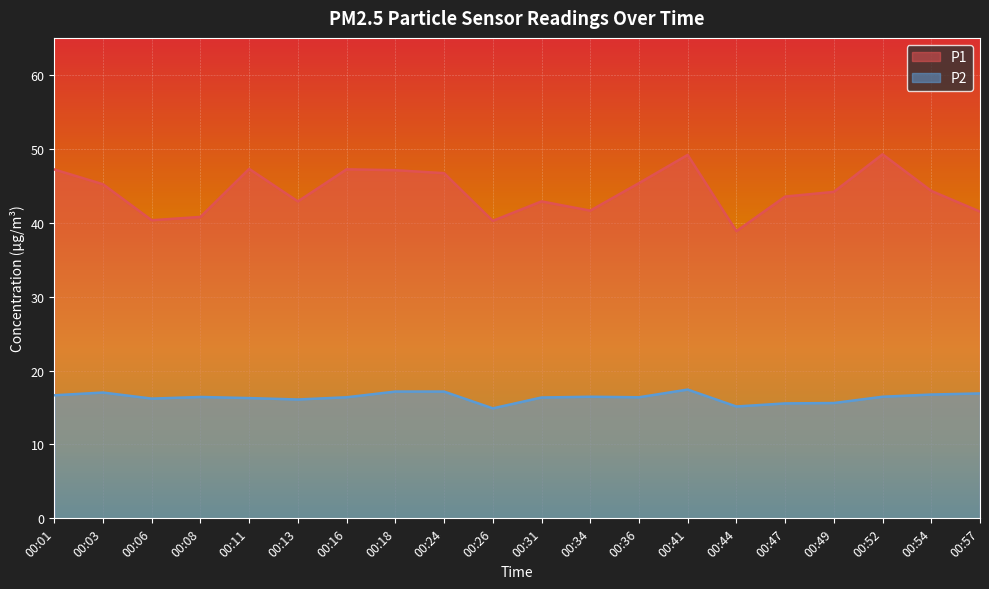

Where does the P2 series first go above 16?

00:01